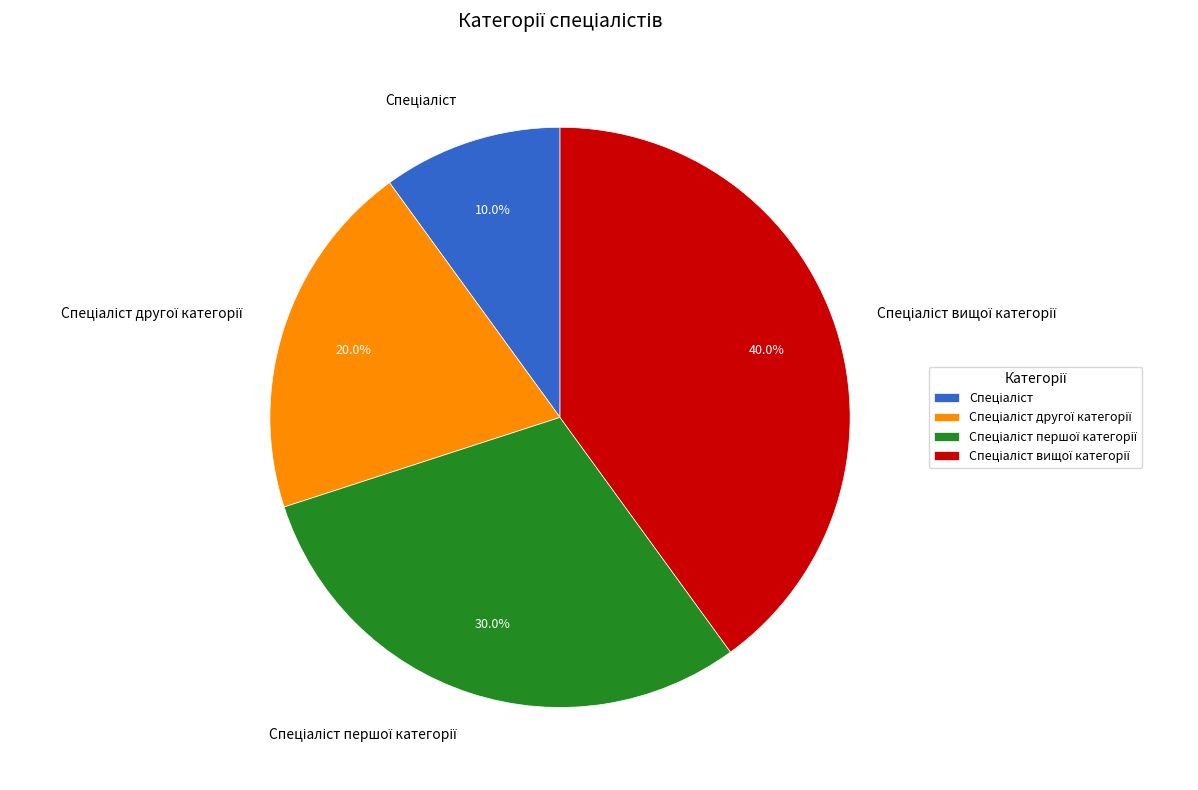

Is there a majority slice in this chart?

No